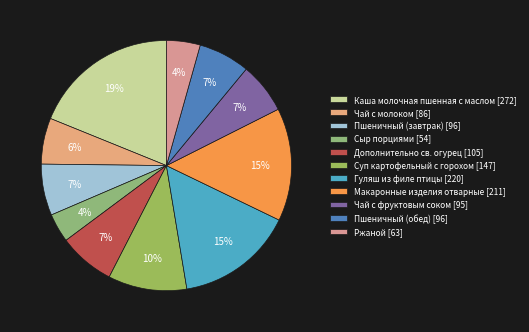

Count the number of slices in the pie.

11